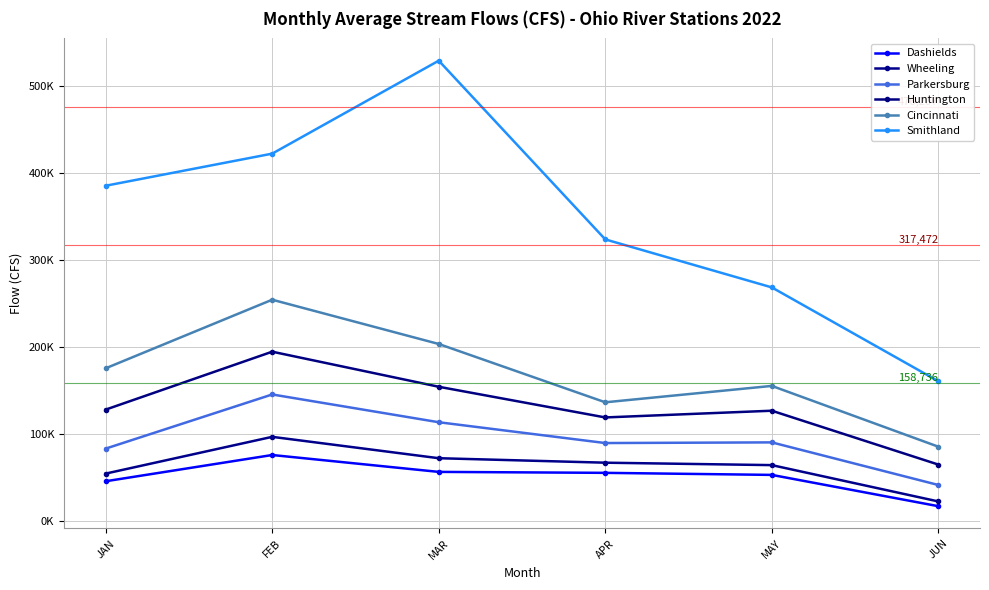

Which series has the widest spread of values?

Smithland